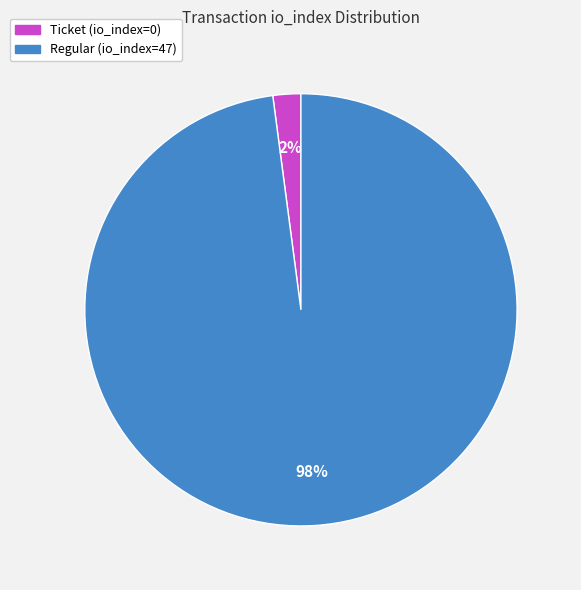

What is the majority slice?

Regular (io_index=47)